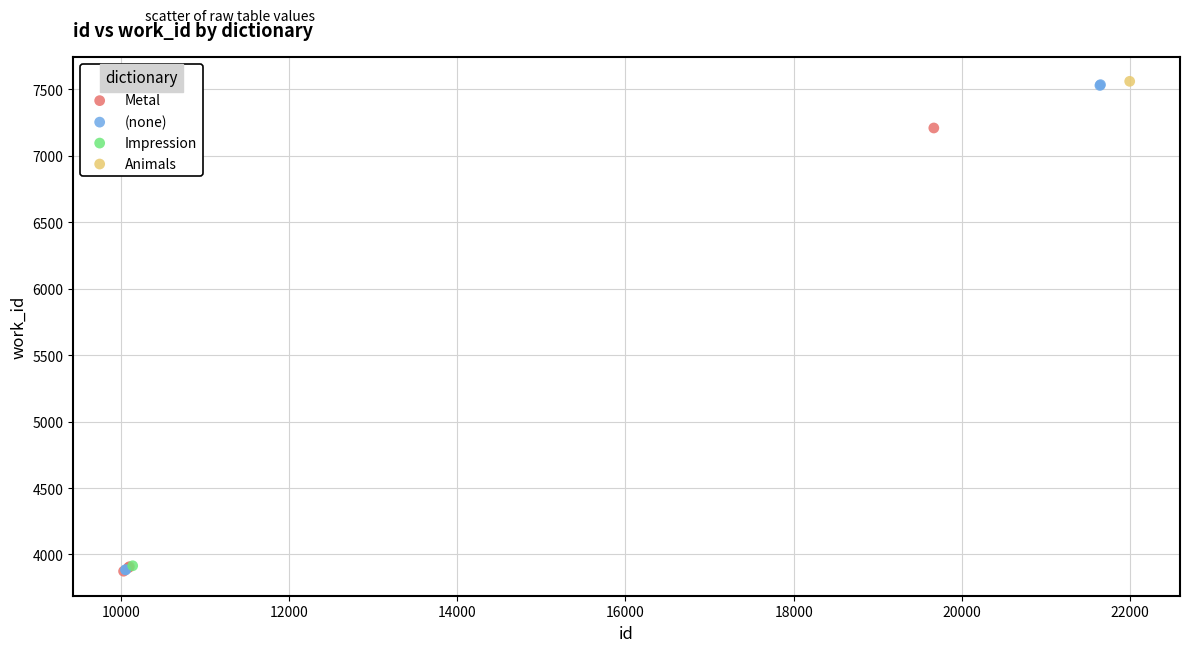

What are all the series names shown in the legend?

Metal, (none), Impression, Animals